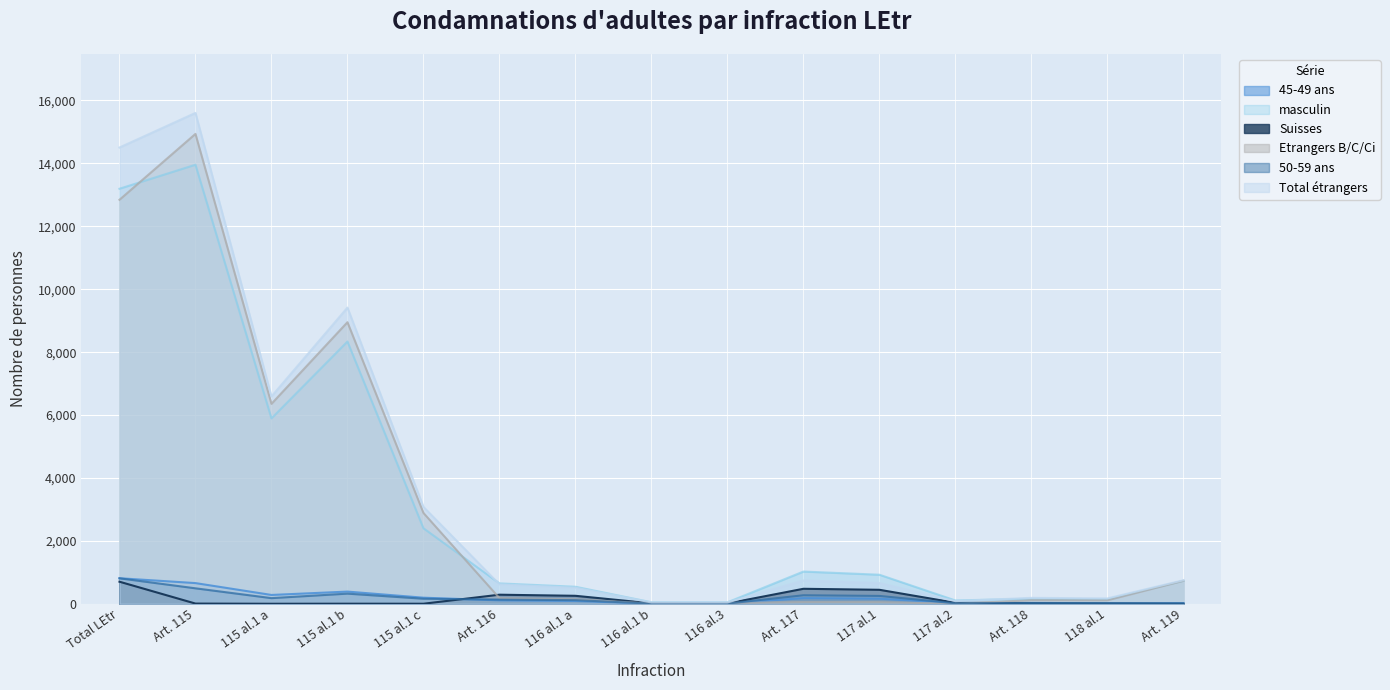

Where is the first local minimum for Etrangers B/C/Ci?

115 al.1 a